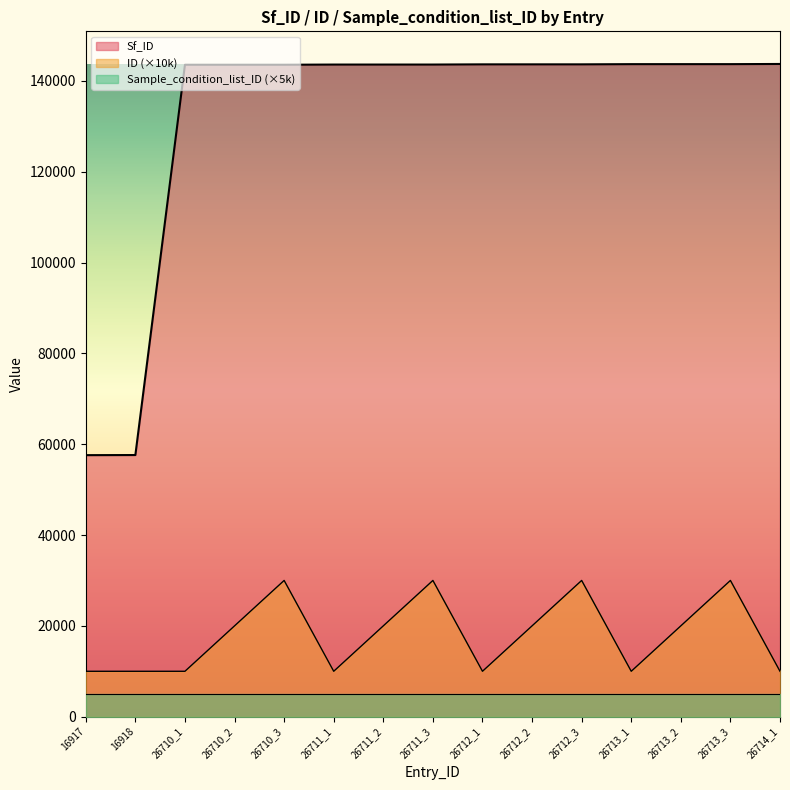

At which label does ID reach its peak?

26710_3